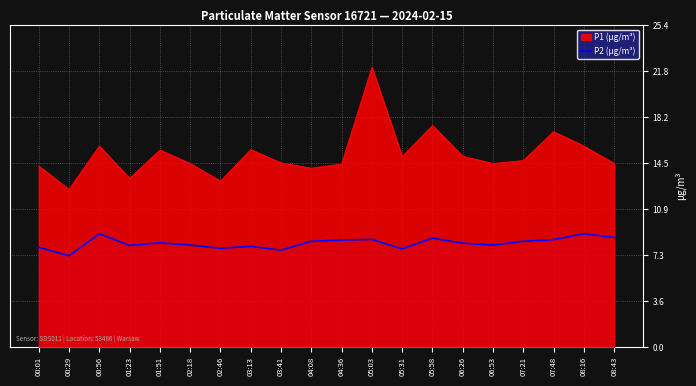

The chart shows a value of 7.2 at 00:29. True or false?

True